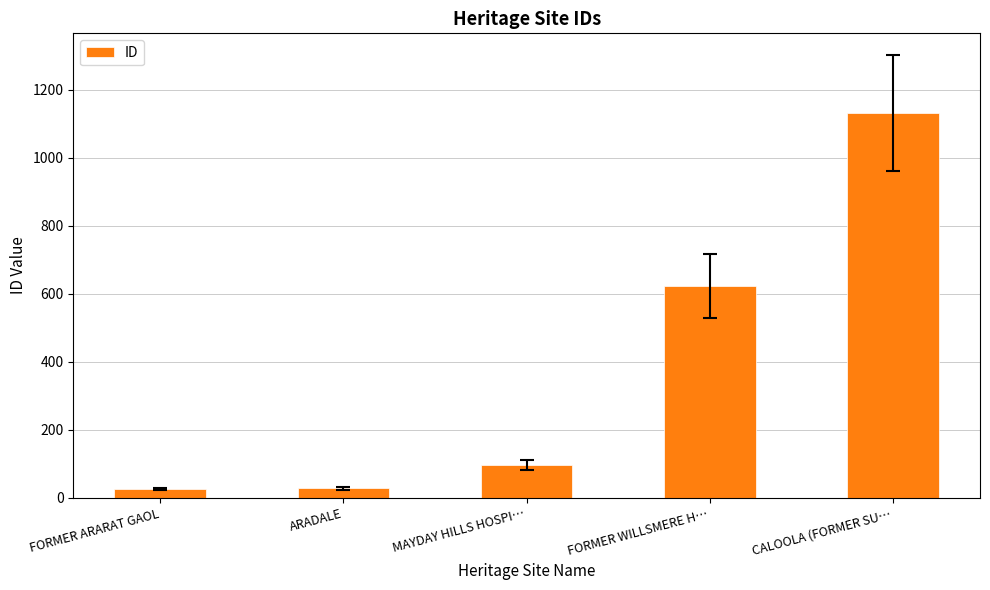

How many data points are less than 96?

2